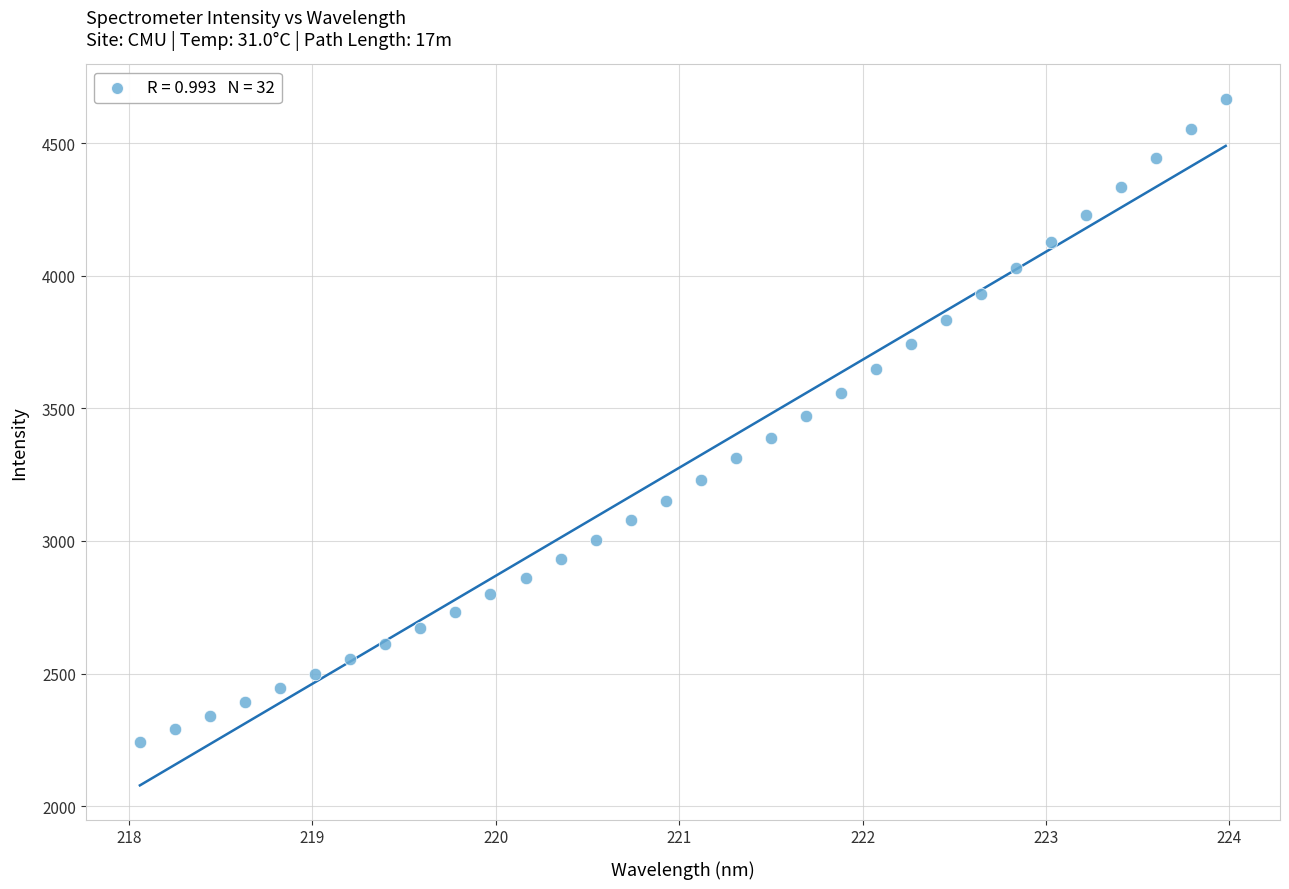

What is the range of Y values (max minus min)?

2425.3